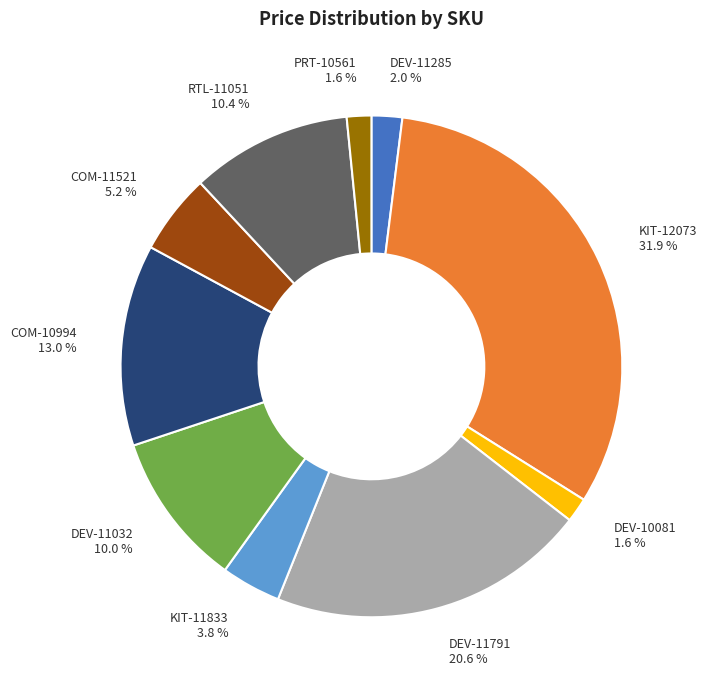

To the nearest percent, what percentage of the pie is PRT-10561?

2%